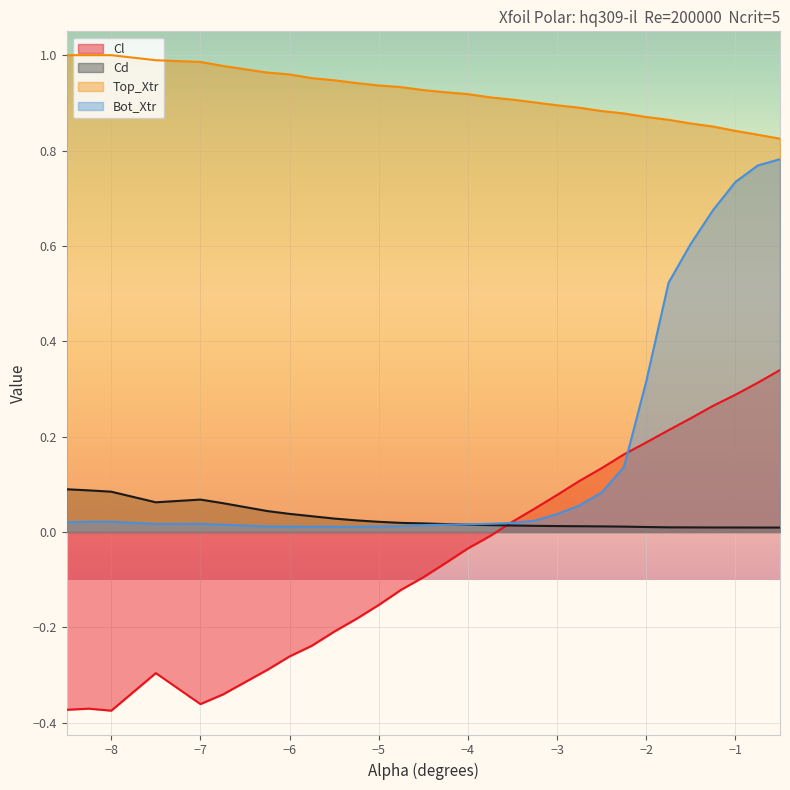

What is the value of the Cl point at the 14th from the left?

-0.1